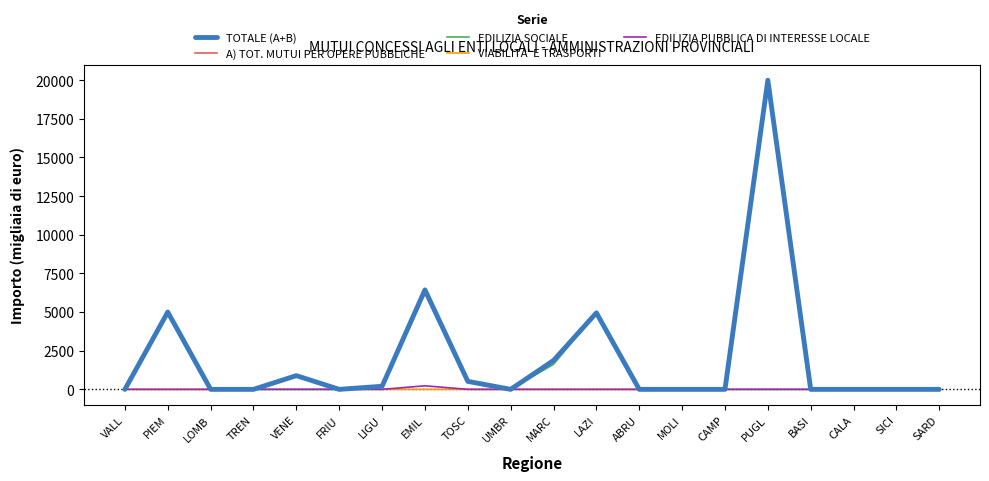

The EDILIZIA PUBBLICA DI INTERESSE LOCALE series shows -89 at ABRU. True or false?

False